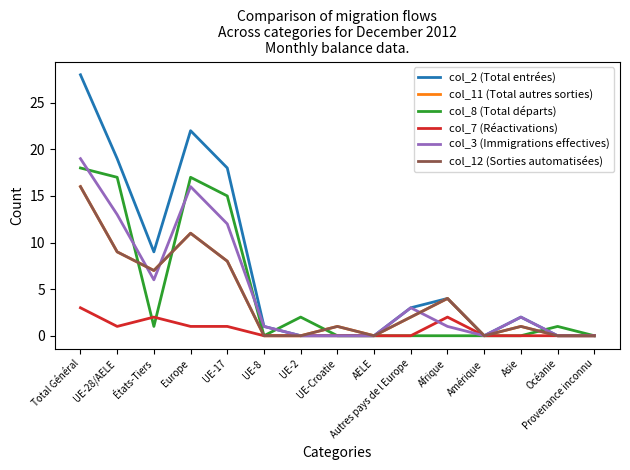

Which series has the largest total across all categories?

col_2 (Total entrées)